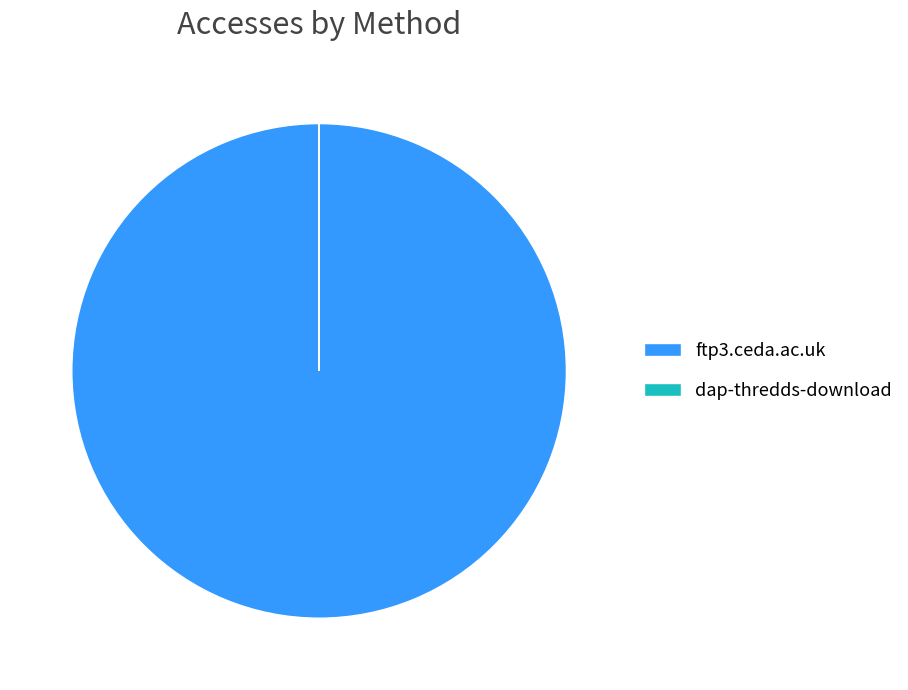

What is the majority slice?

ftp3.ceda.ac.uk